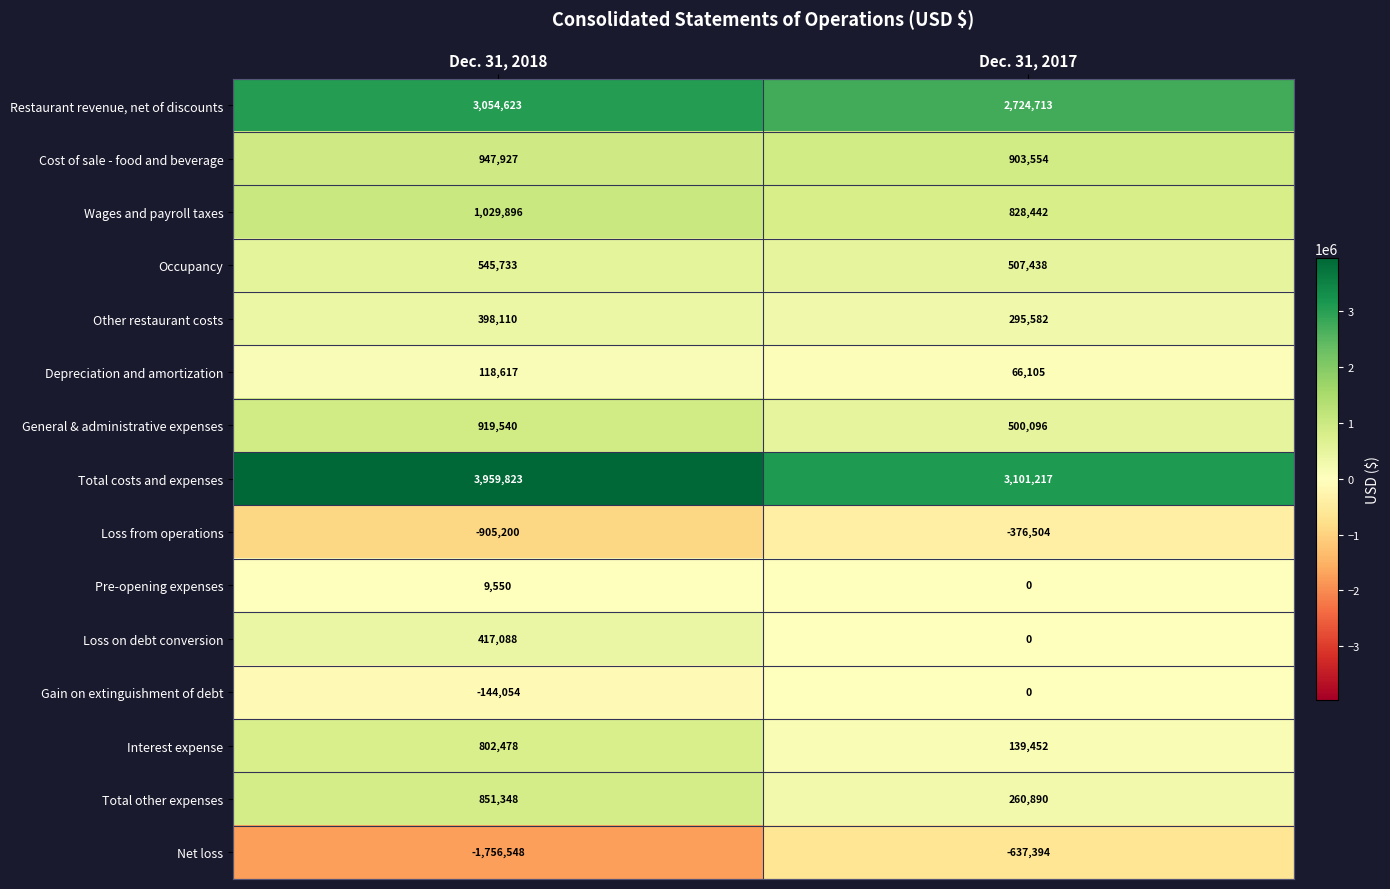

The Loss on debt conversion series shows 0 at Dec. 31, 2017. True or false?

True